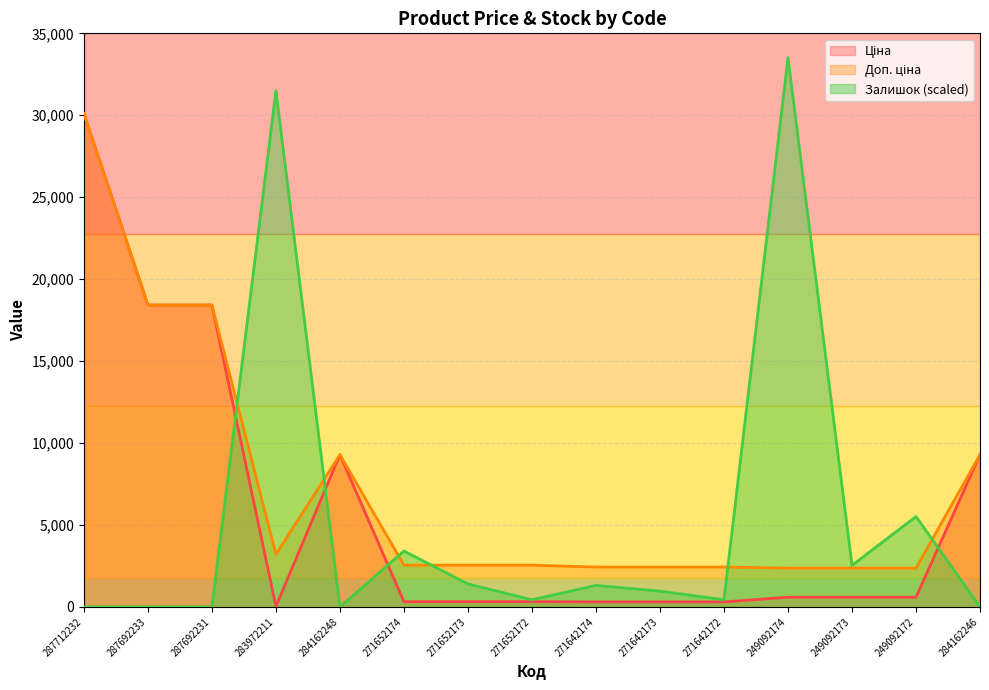

The Ціна series shows 18420.9 at 287692233. True or false?

True